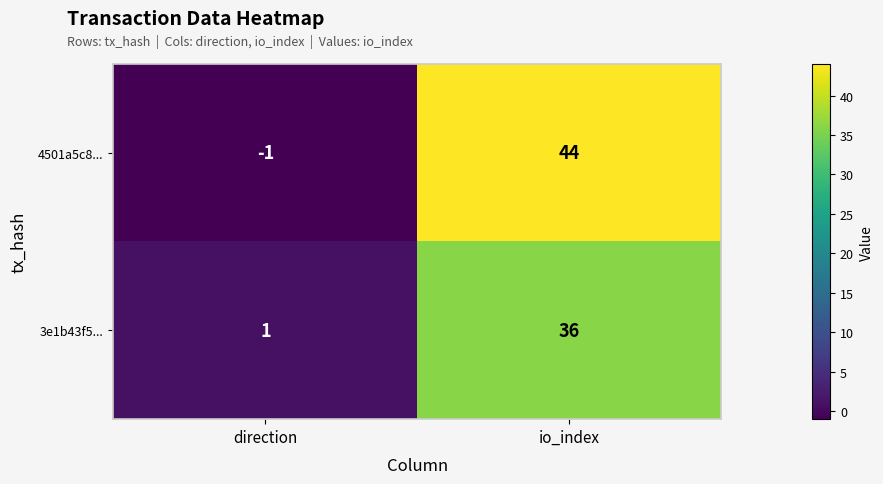

Rank the series by their average value, from lowest to highest.

3e1b43f5..., 4501a5c8...